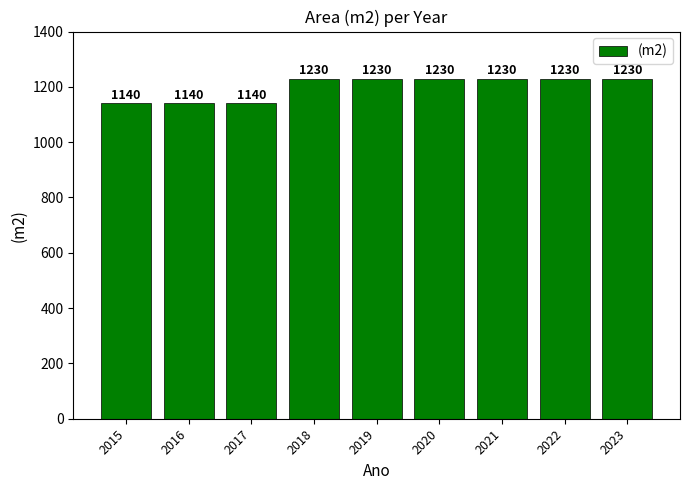

The value at 2022 is 845. True or false?

False